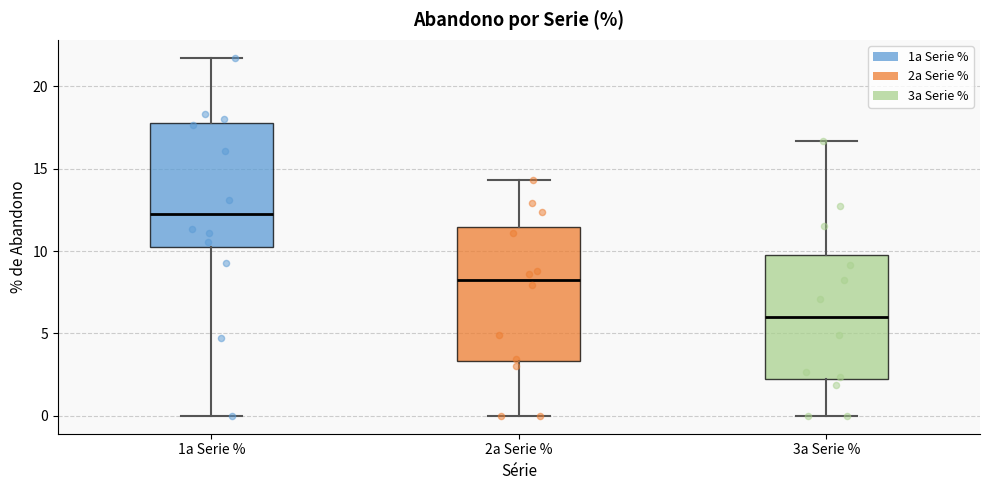

Where is the upper edge of the box for 1a Serie % on the y-axis? The values are not printed on the chart, so give them approximately, as read against the axis.

17.5